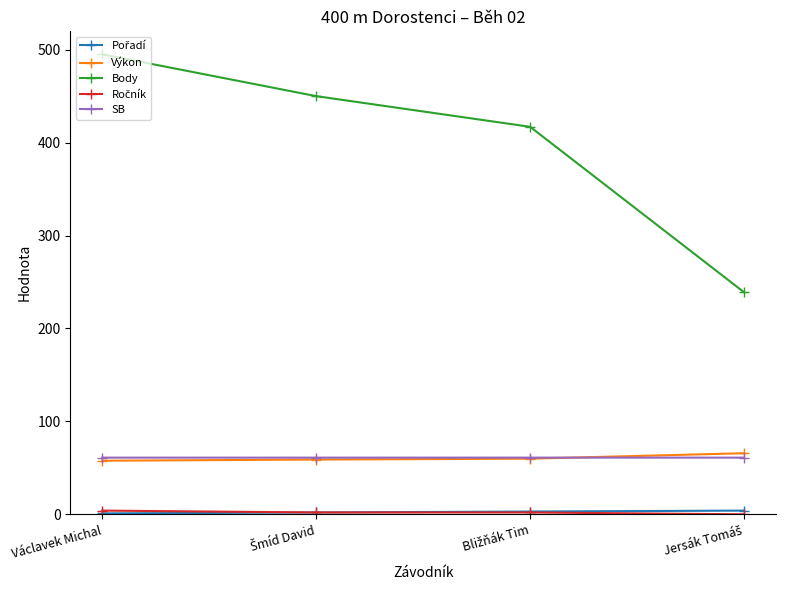

What is the greatest value displayed?

495.0